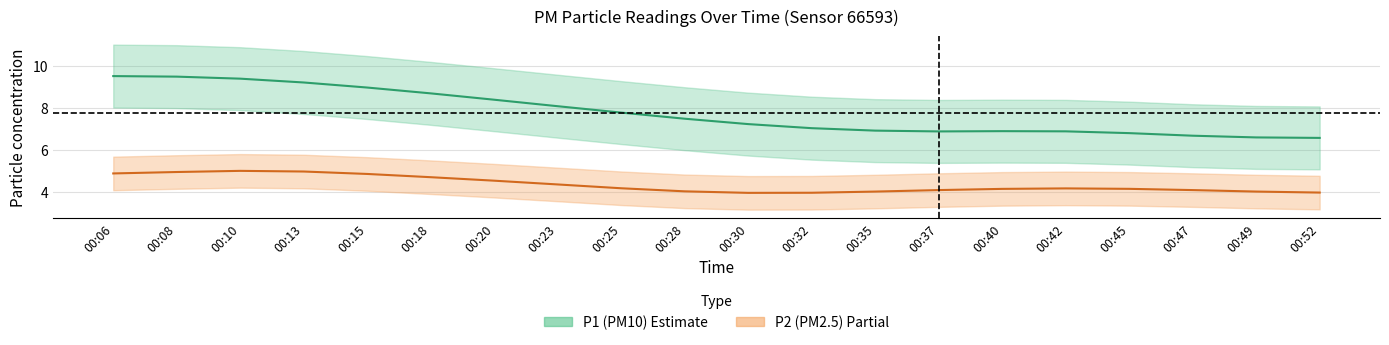

Reading left to right, what are all the values shown in this chart?

P1 smooth: 00:06=9.5	00:08=9.5	00:10=9.4	00:13=9.2	00:15=9.0	00:18=8.7	00:20=8.4	00:23=8.1	00:25=7.8	00:28=7.5	00:30=7.2	00:32=7.0	00:35=6.9	00:37=6.9	00:40=6.9	00:42=6.9	00:45=6.8	00:47=6.7	00:49=6.6	00:52=6.6
P2 smooth: 00:06=4.9	00:08=5.0	00:10=5.0	00:13=5.0	00:15=4.9	00:18=4.7	00:20=4.5	00:23=4.4	00:25=4.2	00:28=4.0	00:30=4.0	00:32=4.0	00:35=4.0	00:37=4.1	00:40=4.2	00:42=4.2	00:45=4.2	00:47=4.1	00:49=4.0	00:52=4.0